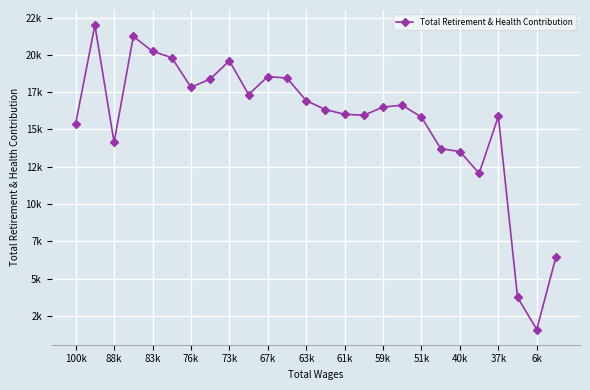

What is the value of the 5th point from the left?

20241